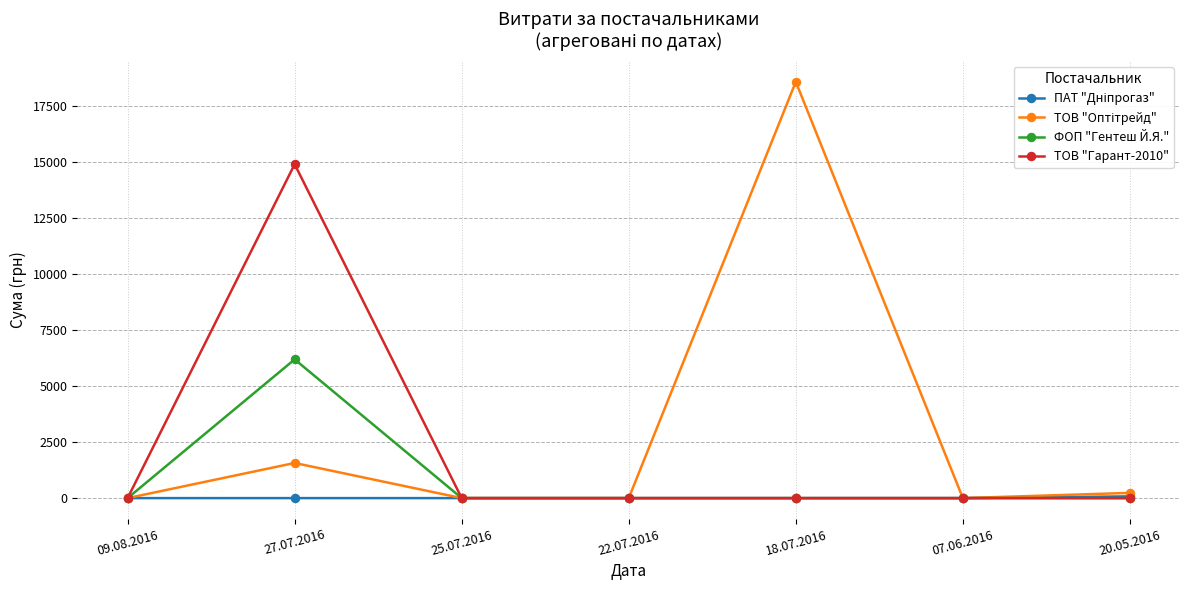

What is the spread (max minus min) of values at 18.07.2016?

18569.0